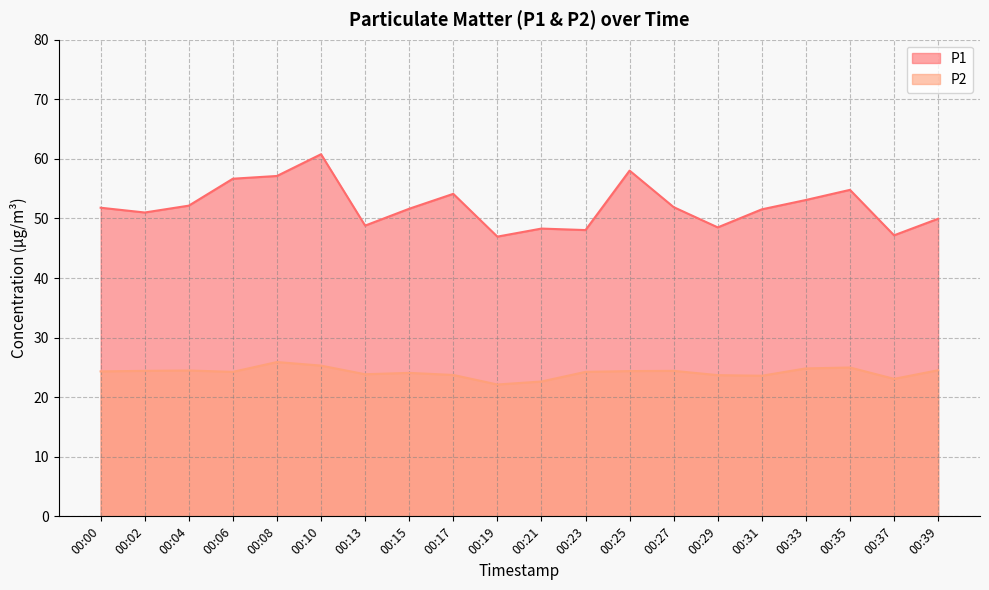

The P1 series shows 56.7 at 00:06. True or false?

True